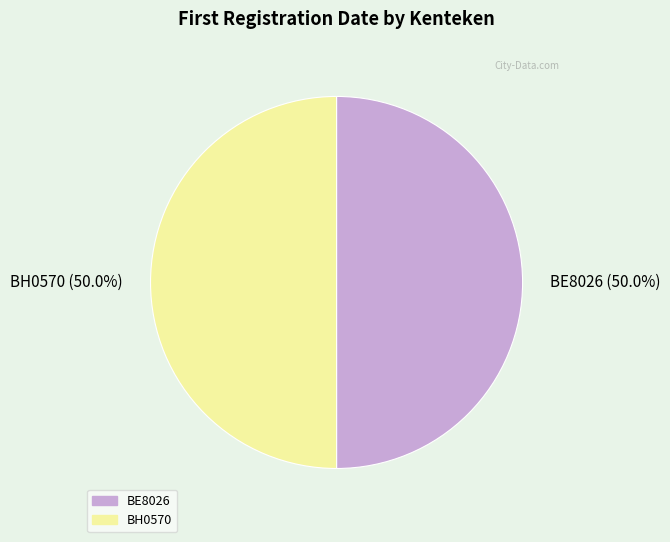

What is the total percentage of BH0570 and BE8026?

100.0%